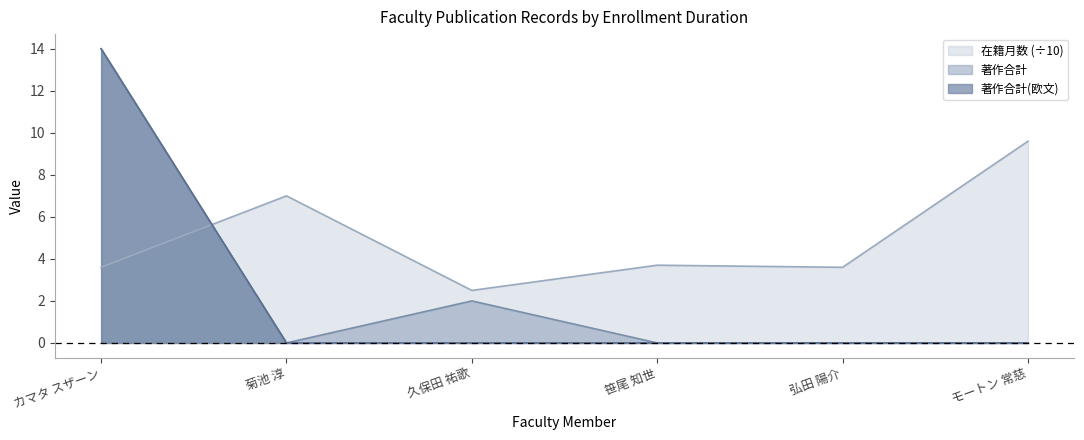

Which has a higher value, 弘田 陽介 or 菊池 淳?

菊池 淳